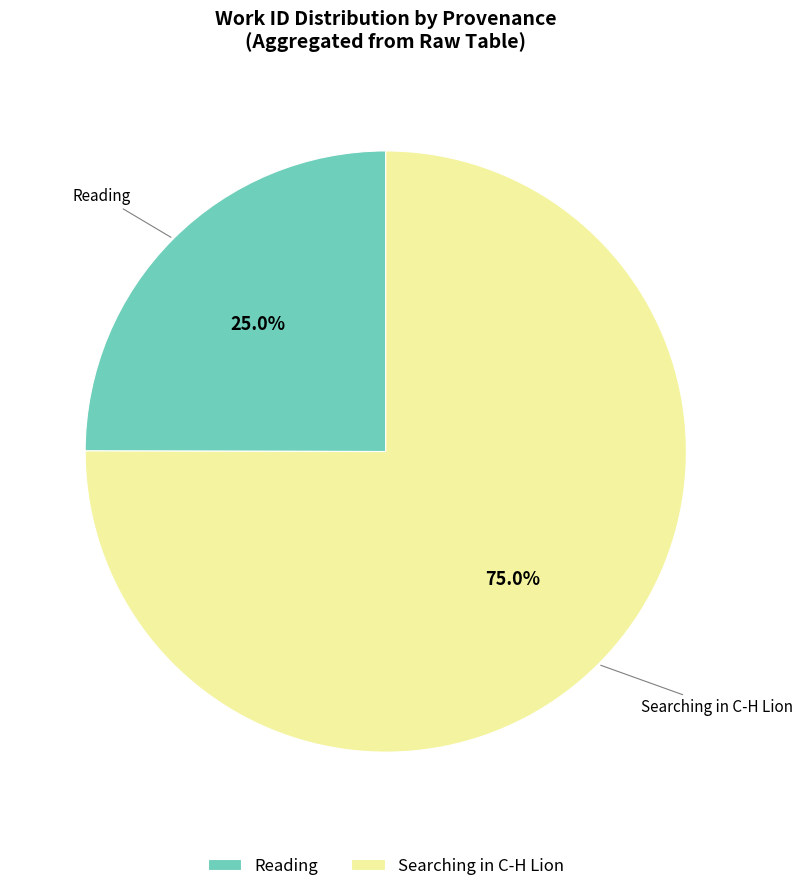

Is Reading the majority of the pie?

No